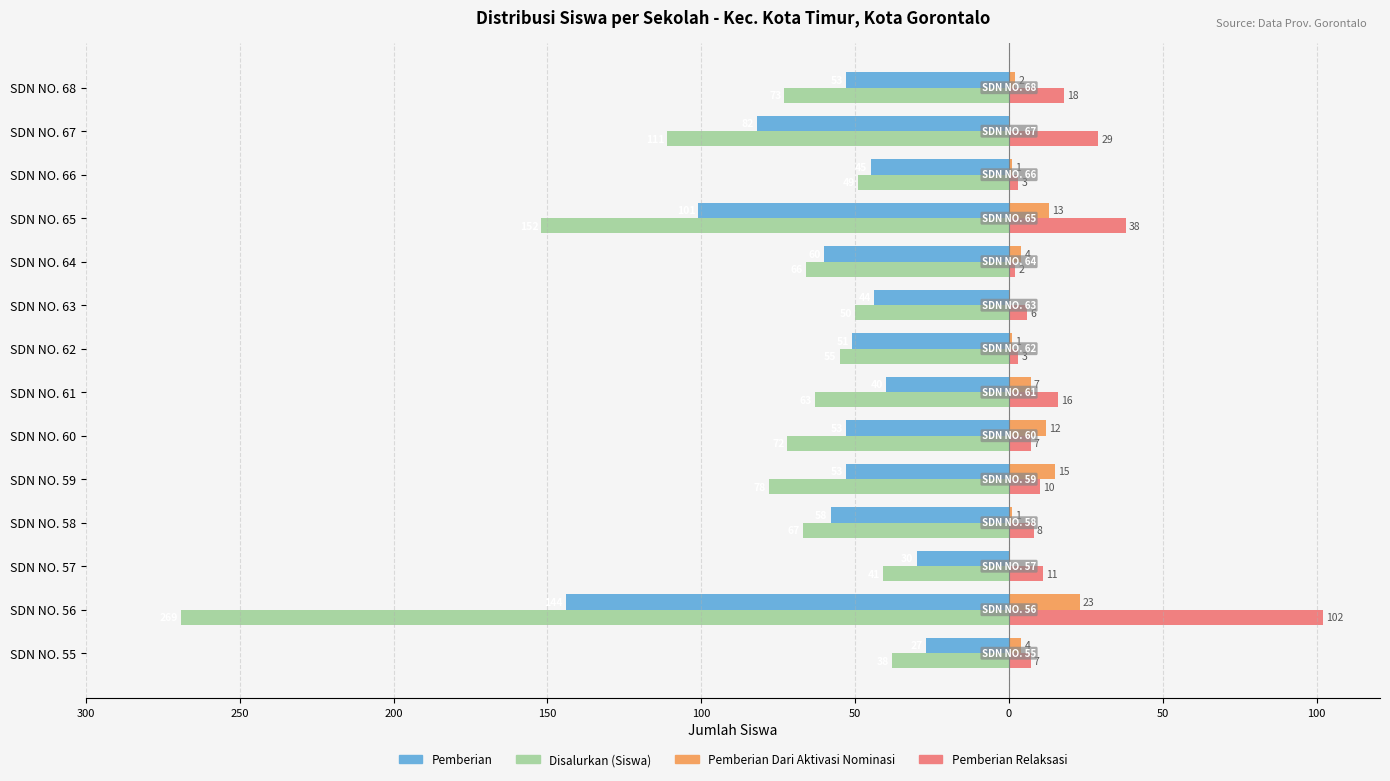

What are all the series names shown in the legend?

Pemberian, Disalurkan (Siswa), Pemberian Dari Aktivasi Nominasi, Pemberian Relaksasi